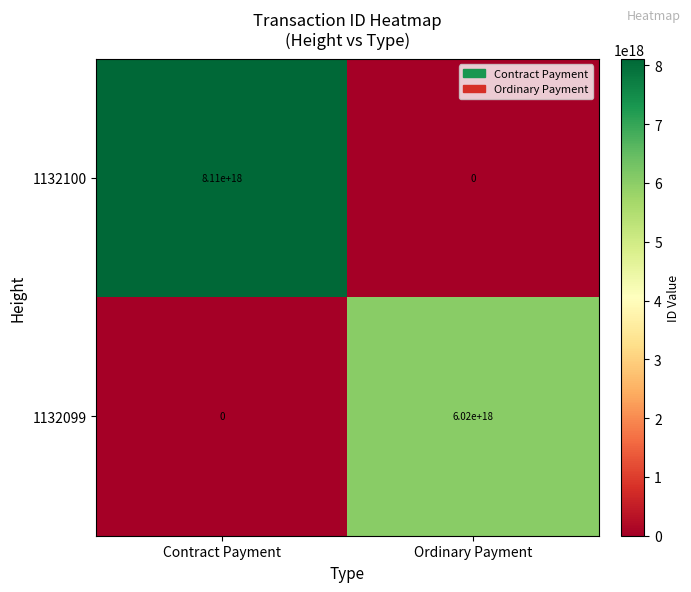

The 1132099 series shows 9702059900829054976 at Ordinary Payment. True or false?

False